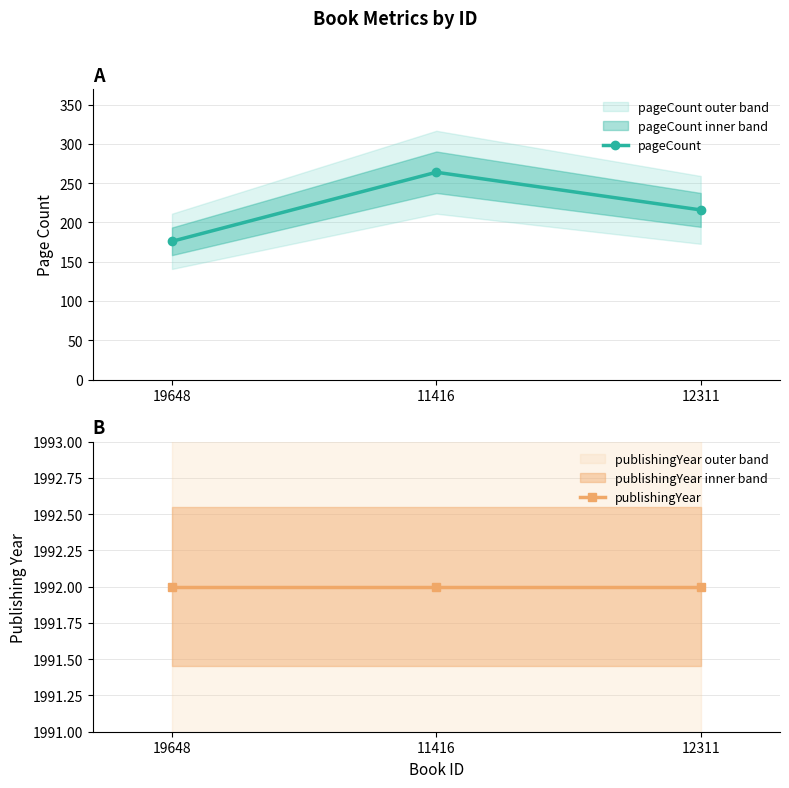

Which series has the widest spread of values?

pageCount